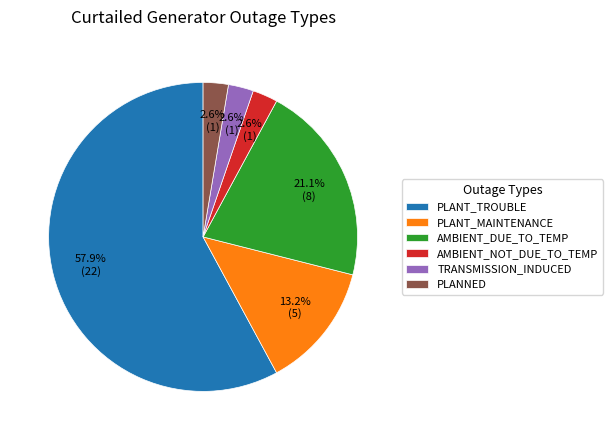

To the nearest percent, what is the average slice percentage?

17%